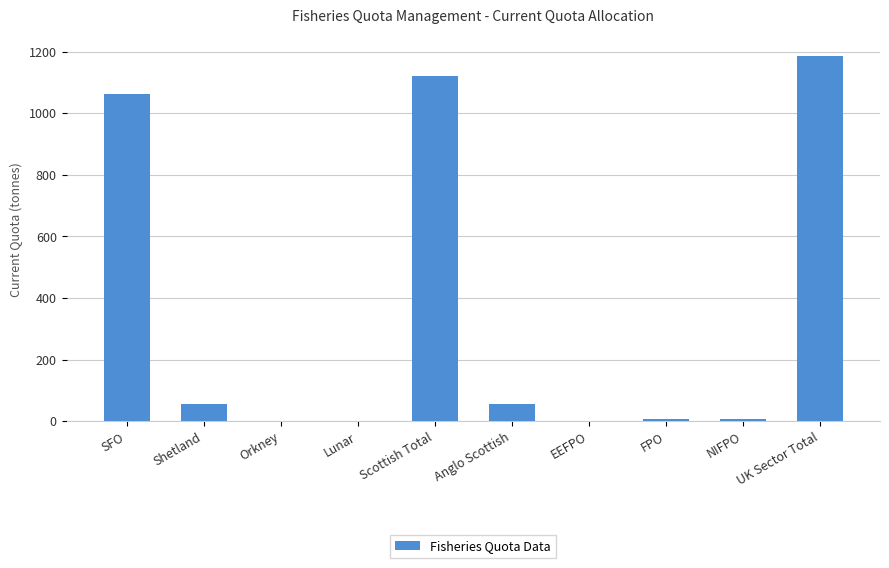

What is the change in value from Scottish Total to NIFPO?

-1113.8